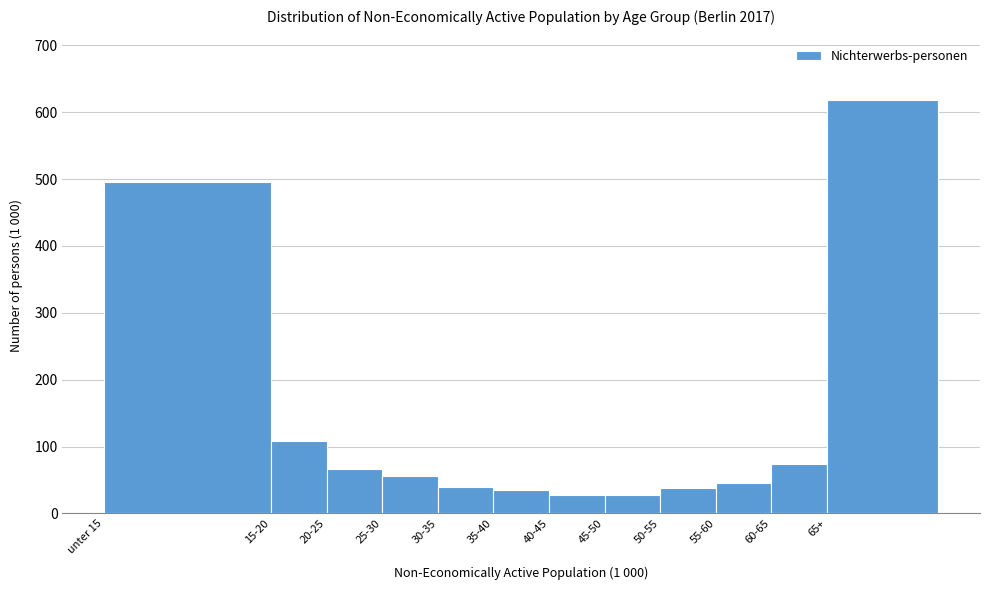

What is the greatest value displayed?

617.7